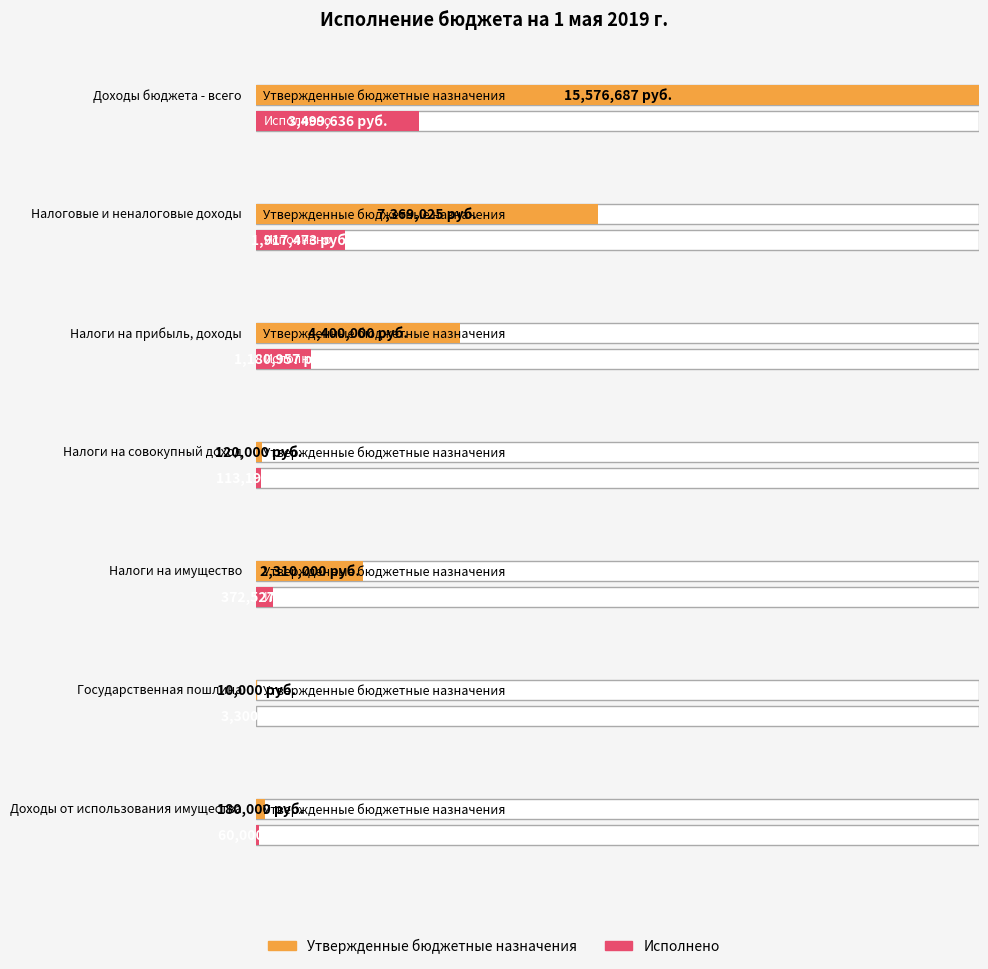

What is the sum of all Исполнено values?

7147091.3